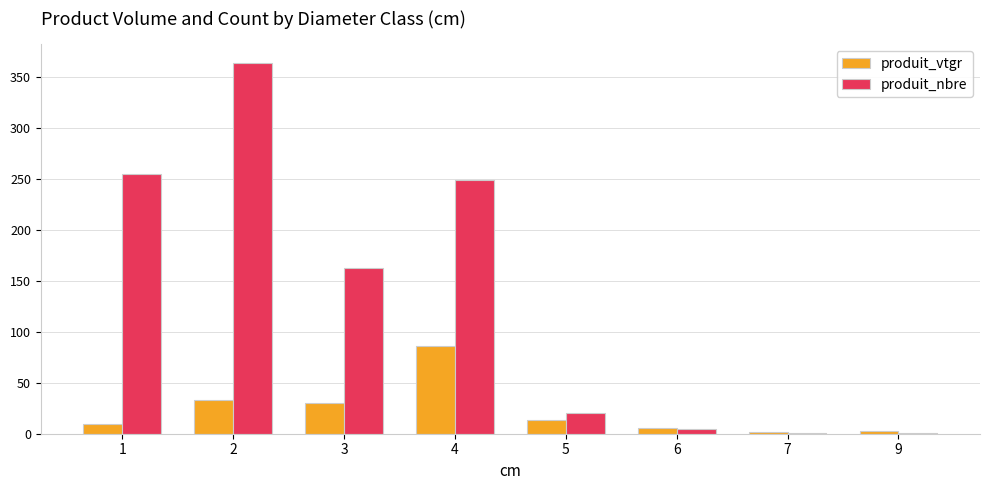

The produit_vtgr series shows 13.1 at 5. True or false?

True